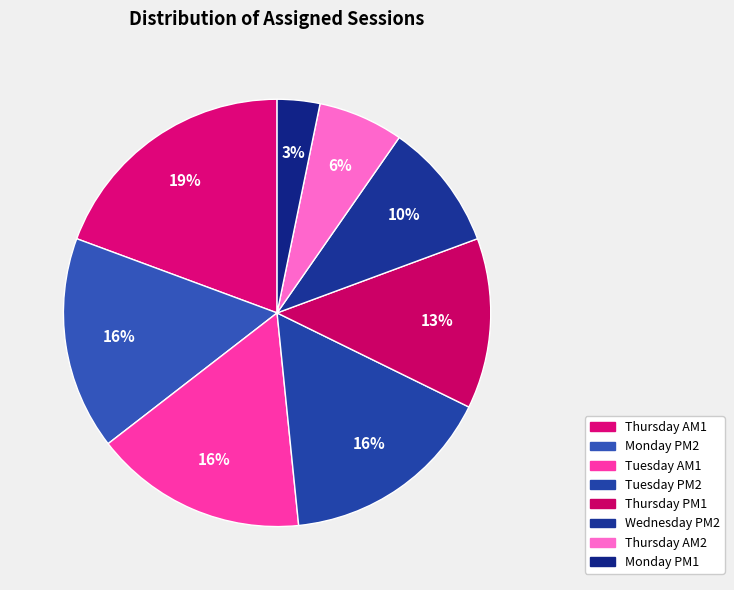

Is Thursday PM1 the majority of the pie?

No